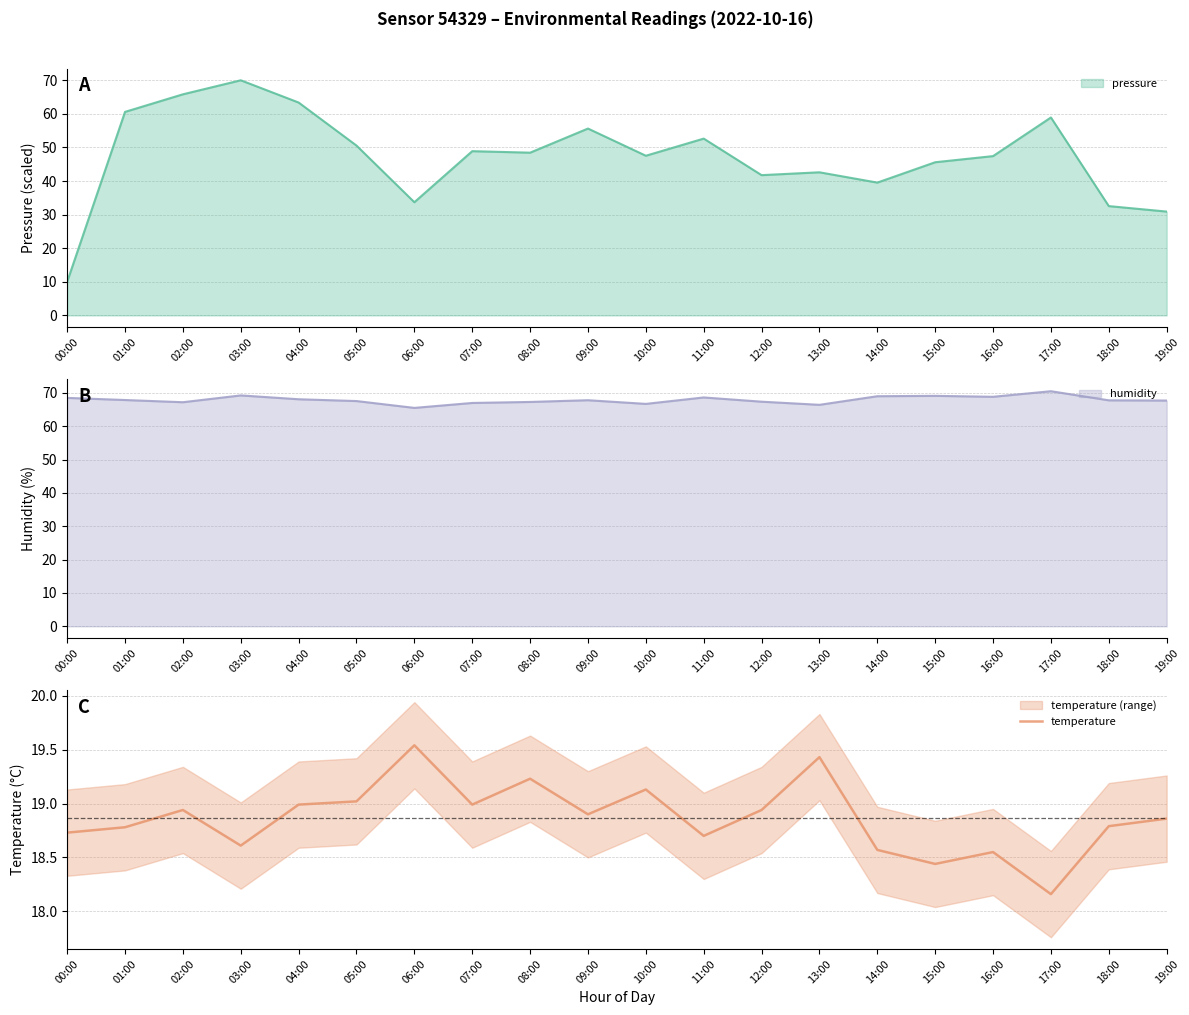

At which label does temperature reach its minimum?

17:00